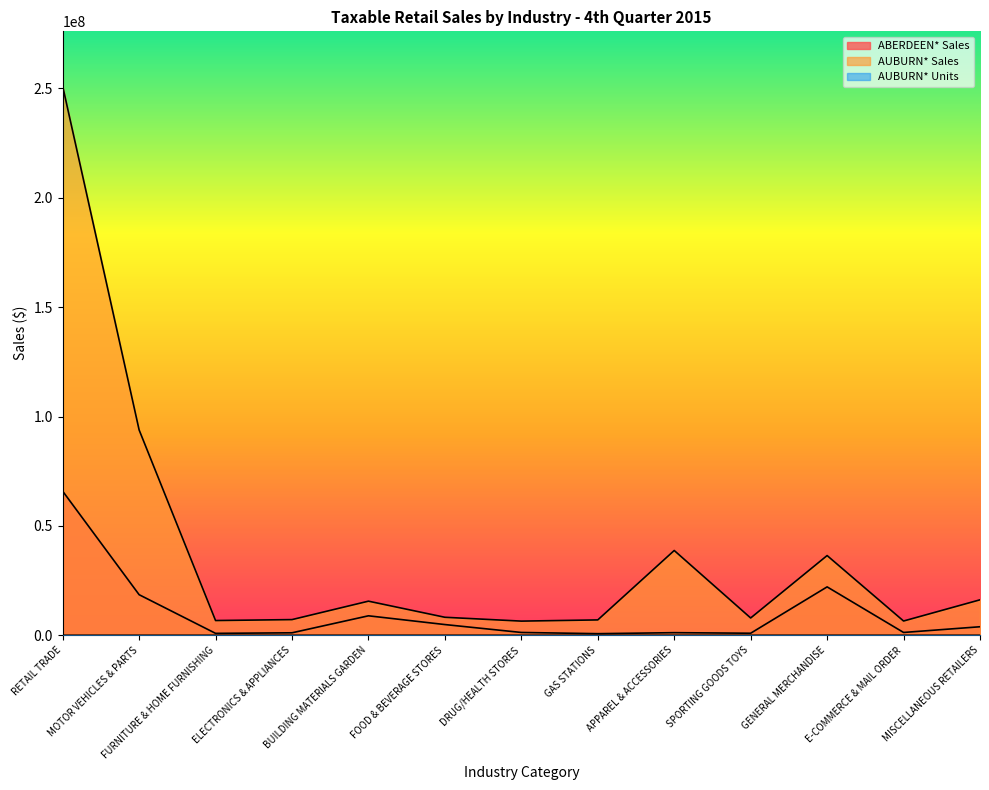

How many lines are shown in the chart?

3